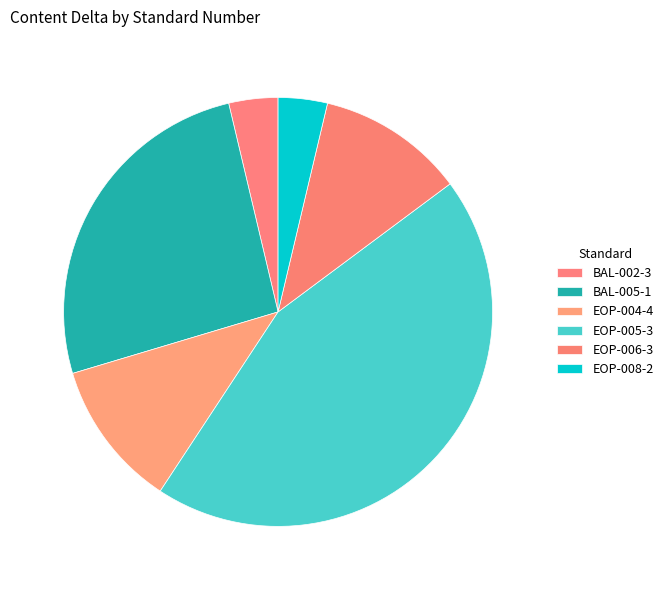

How many segments does this pie chart have?

6